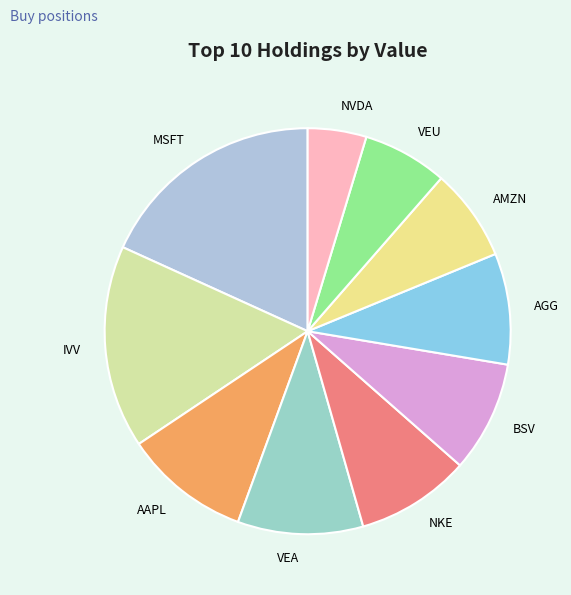

Between VEA and NVDA, which is larger?

VEA